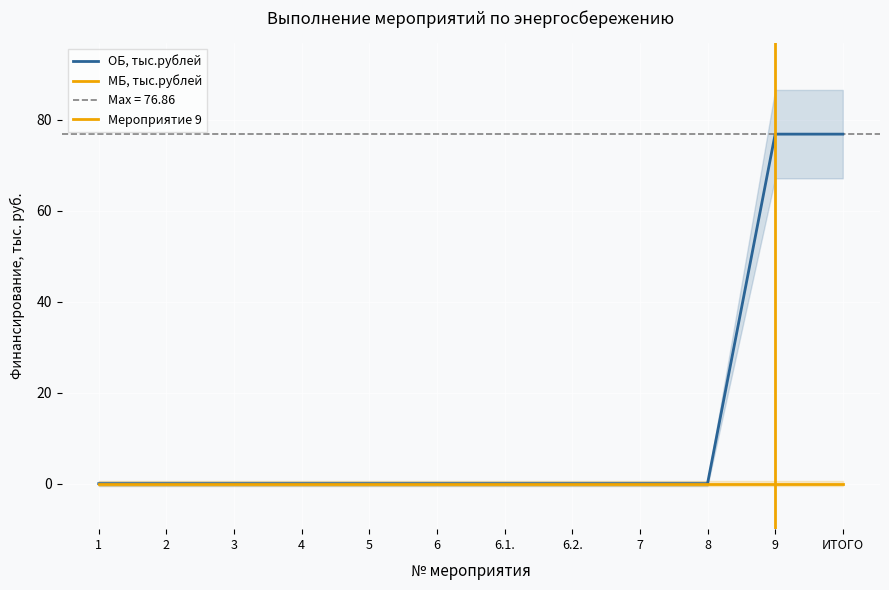

True or false: the data shows 106.4 at ИТОГО.

False